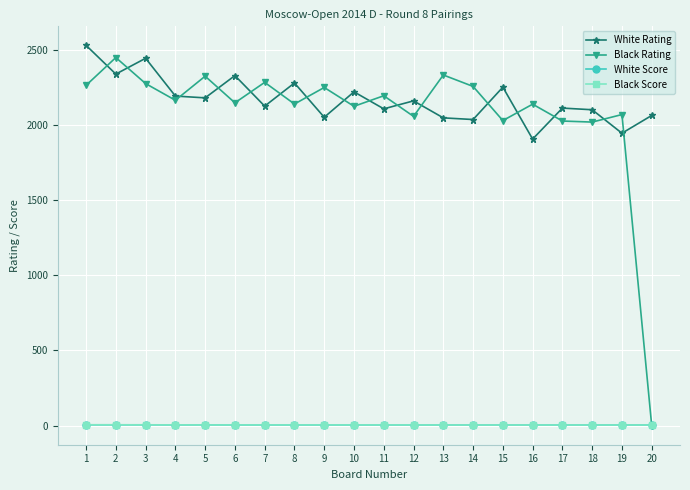

True or false: White Rating and Black Score cross at least once.

False